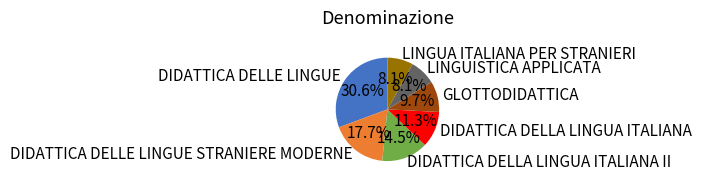

What percentage is the DIDATTICA DELLE LINGUE STRANIERE MODERNE slice, to the nearest percent?

18%